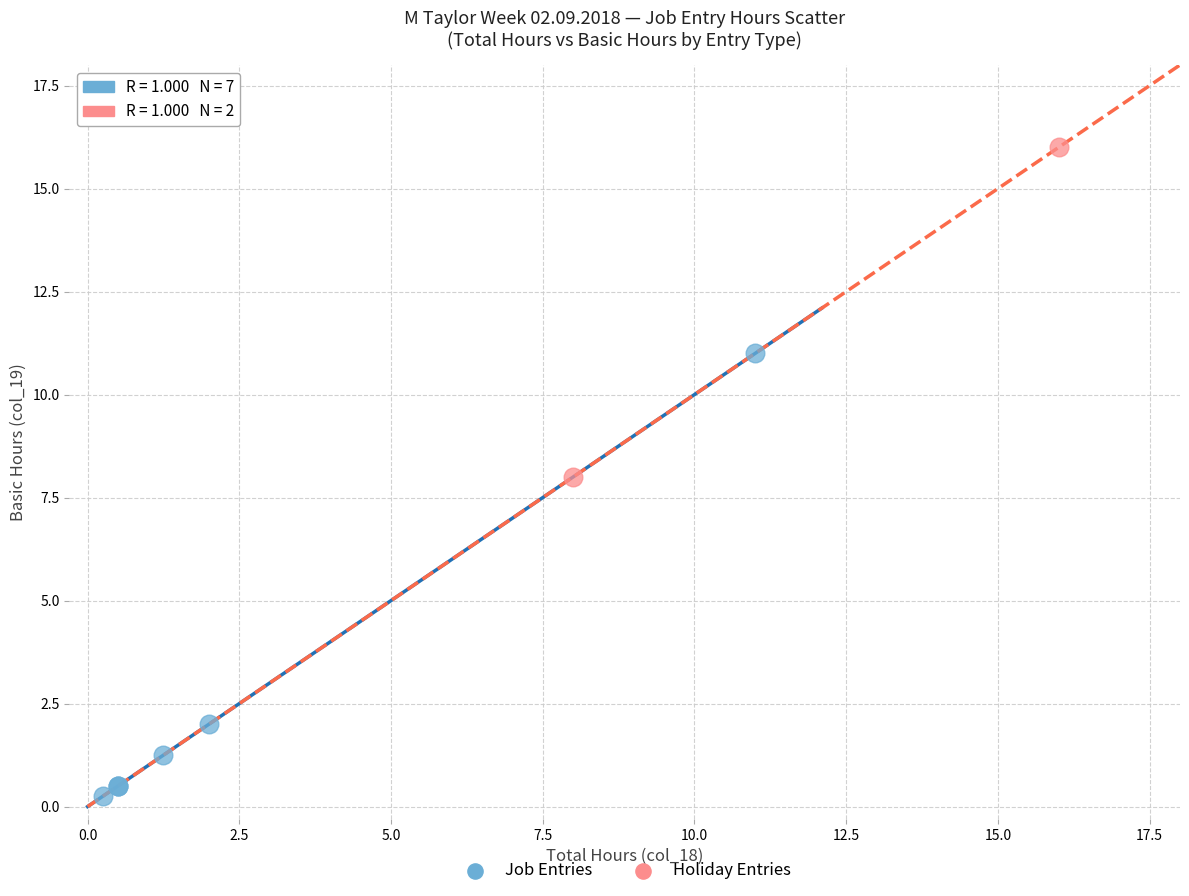

What are all the series names shown in the legend?

Job Entries, Holiday Entries